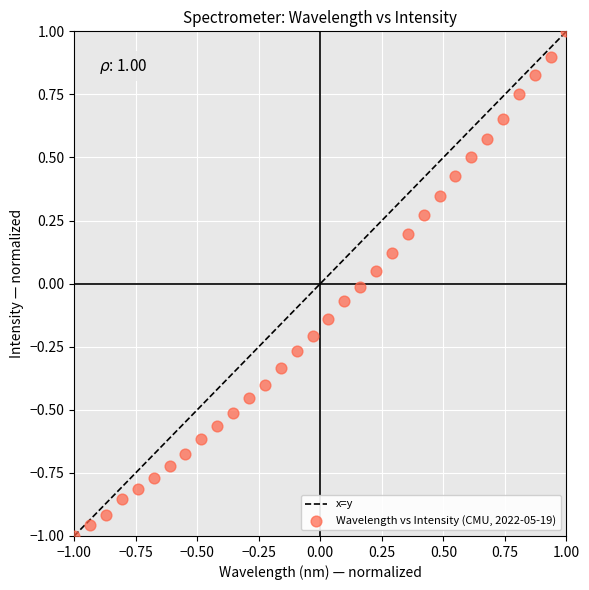

What is the range of X values (max minus min)?

2.0